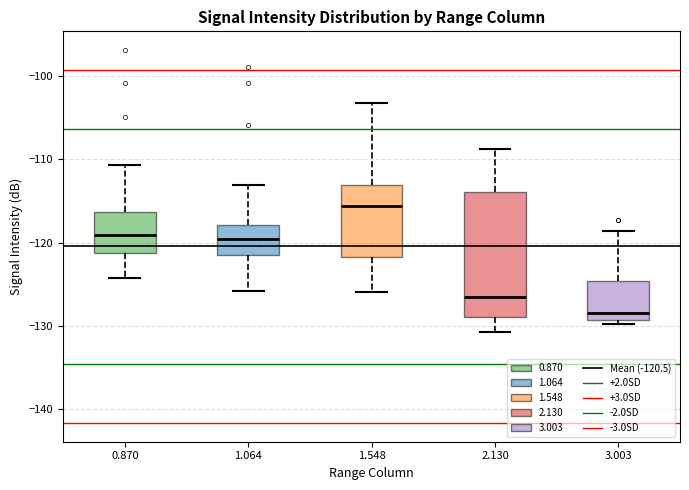

Which box's median line is the lowest?

3.003